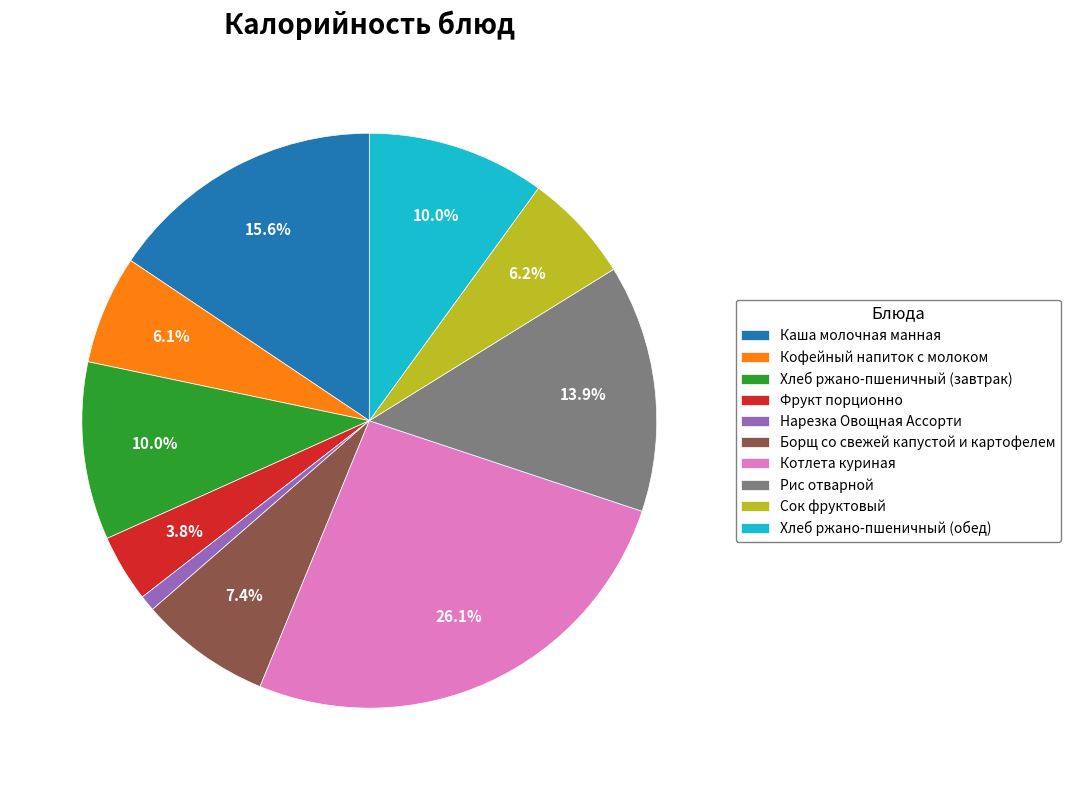

Is there a majority slice in this chart?

No